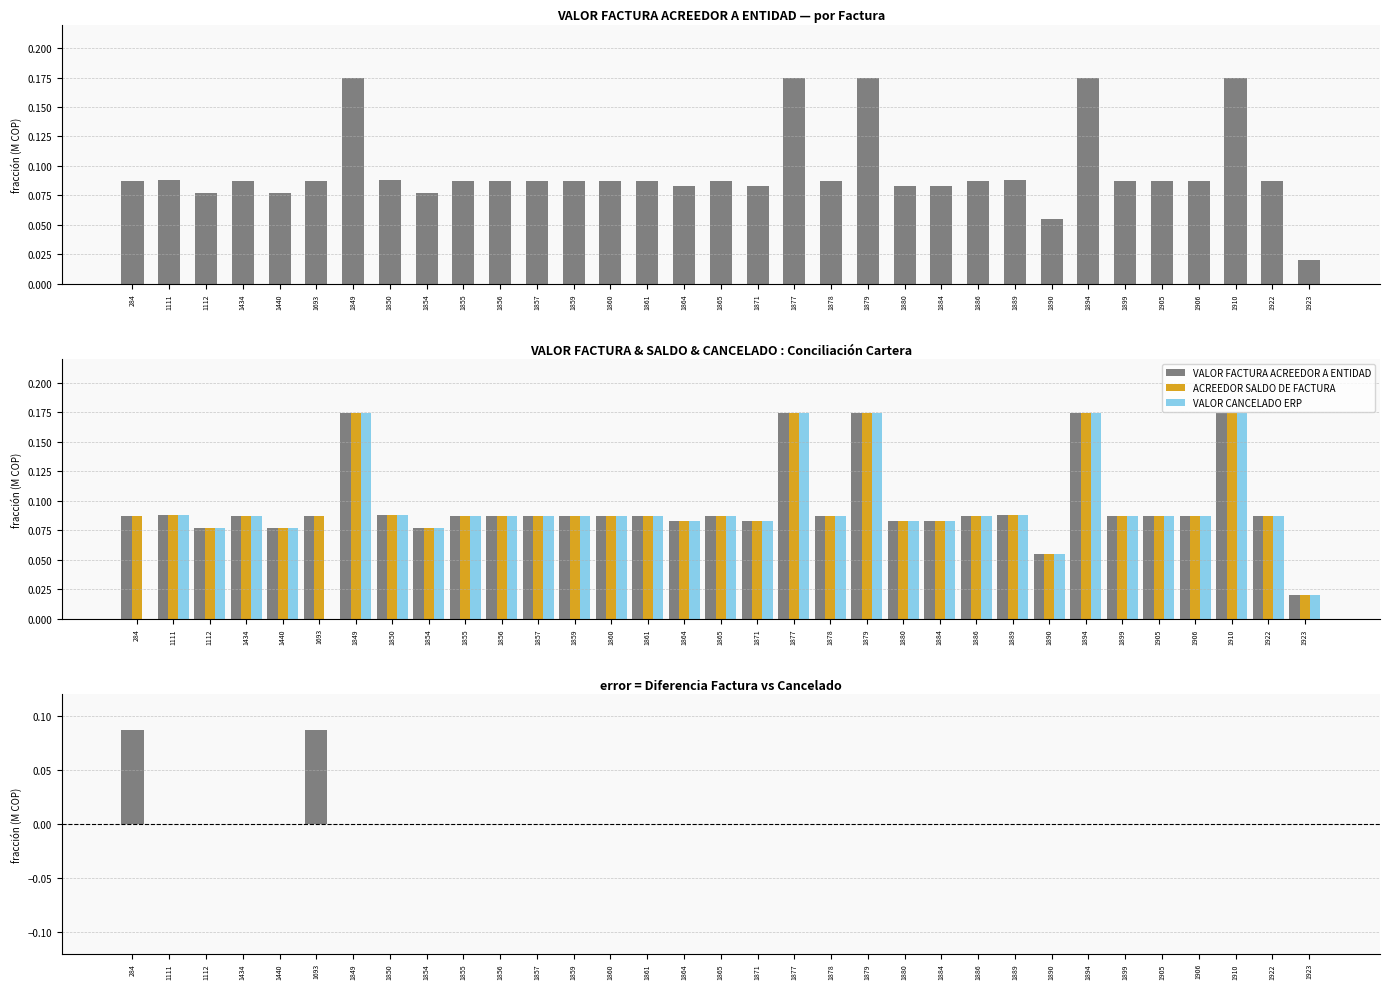

Which has a higher value, 1854 or 1861?

1861